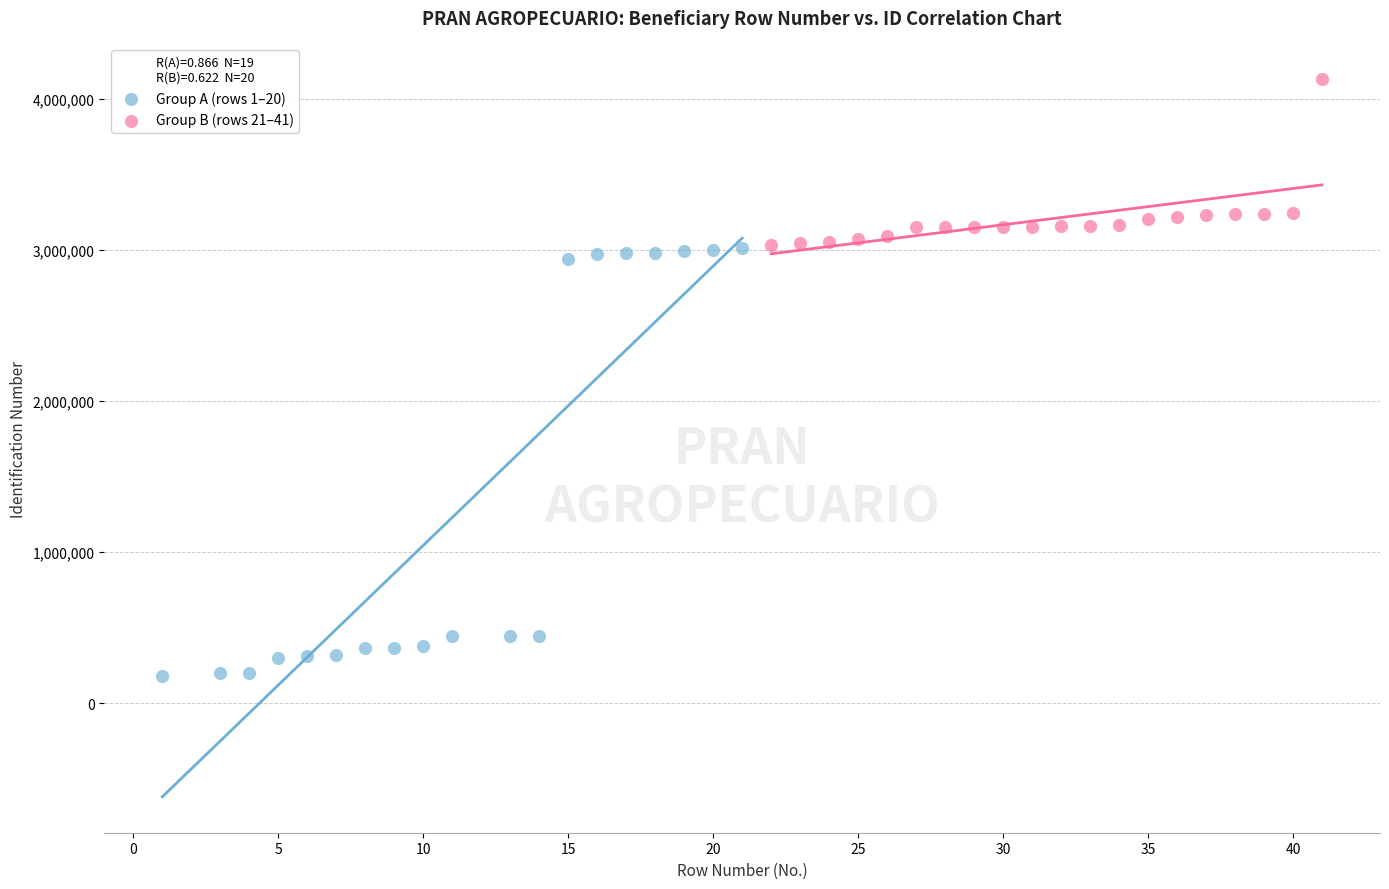

Which series has the widest spread of Y values?

Group A (rows 1–20)